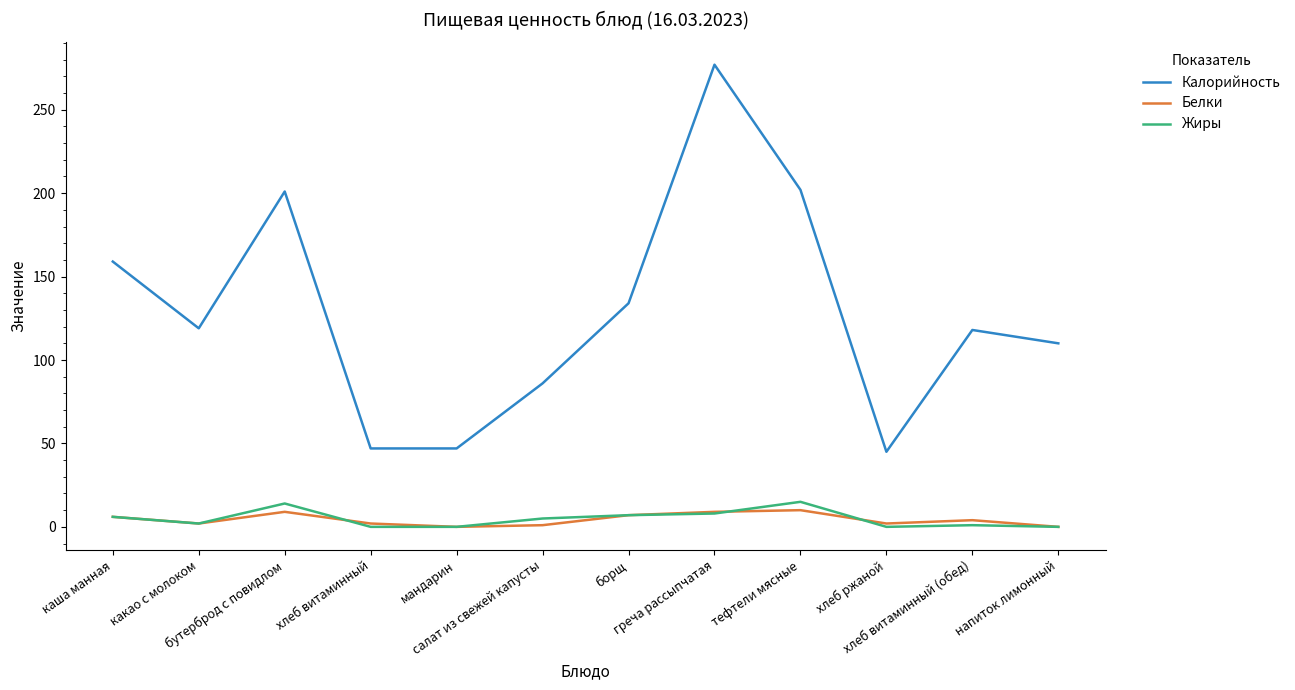

Which series has the widest spread of values?

Калорийность